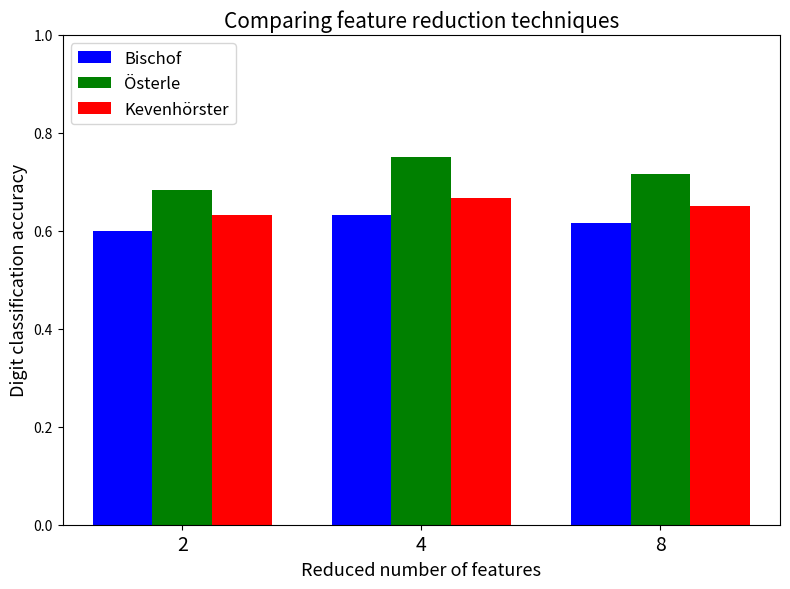

List the labels in order of Kevenhörster value, smallest first.

2, 8, 4